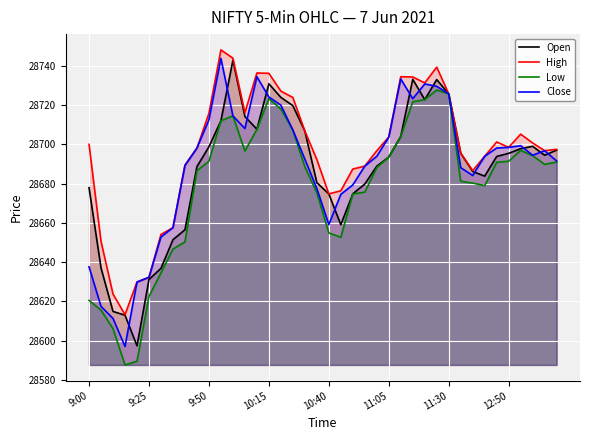

Which series has the widest spread of values?

Close